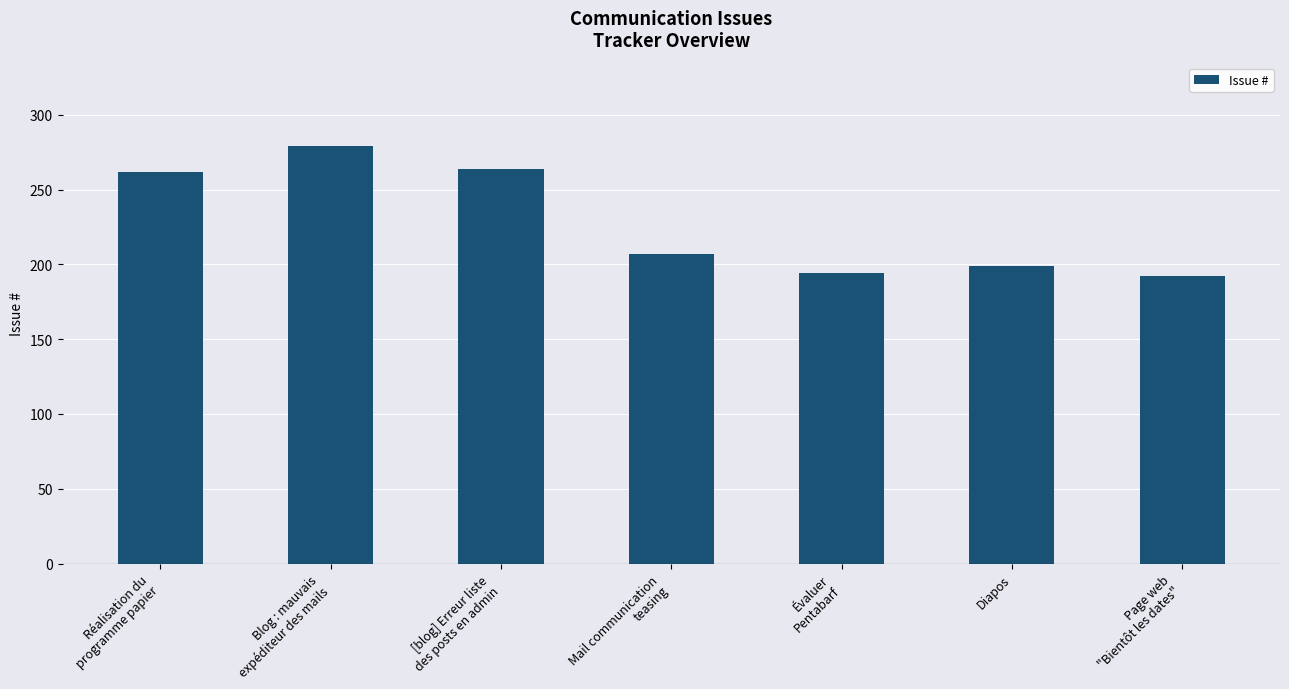

What is the sum of all values?

1597